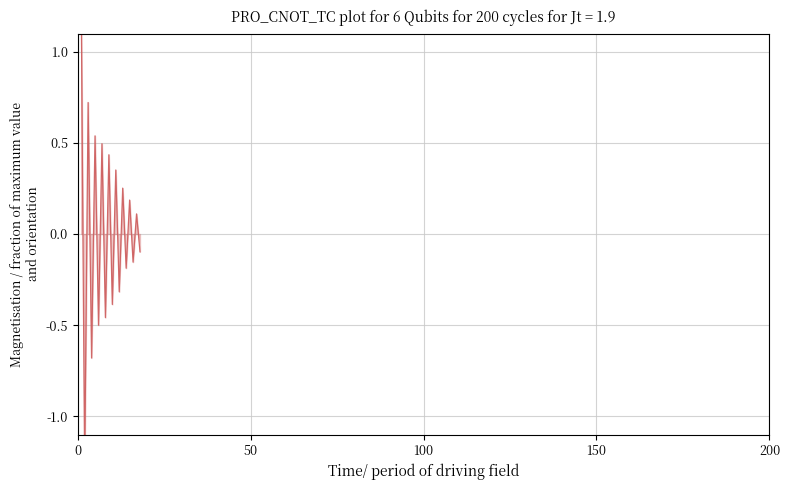

What is the difference between the maximum and minimum values?

2.6